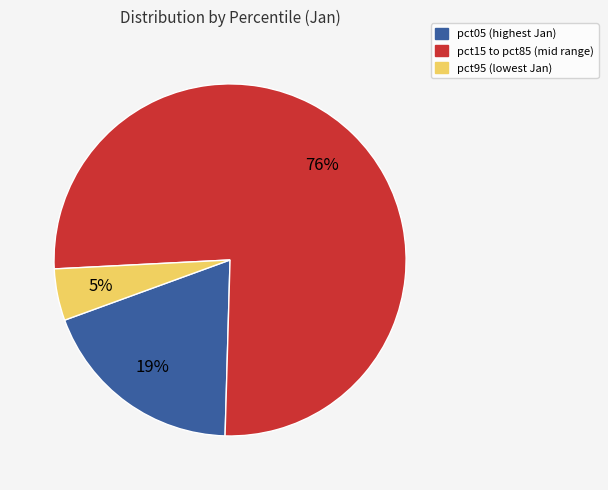

How many slices are in this pie chart?

3